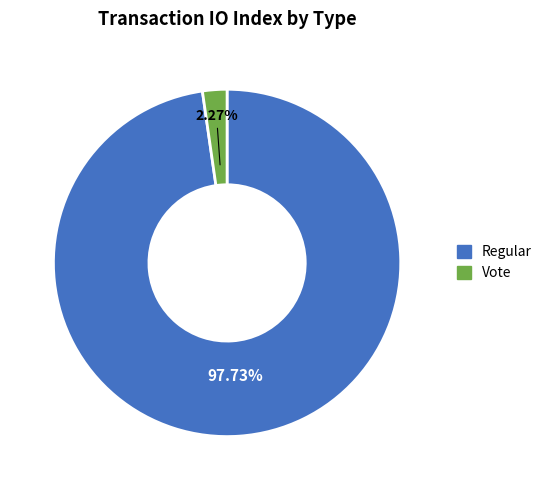

How many slices are in this pie chart?

2